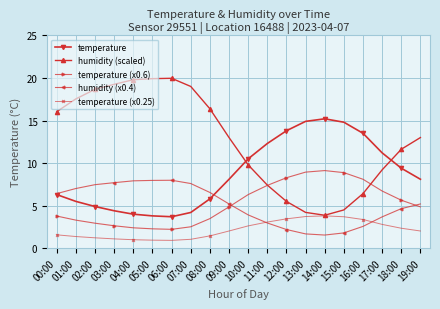

Which series has the widest spread of values?

humidity (scaled)